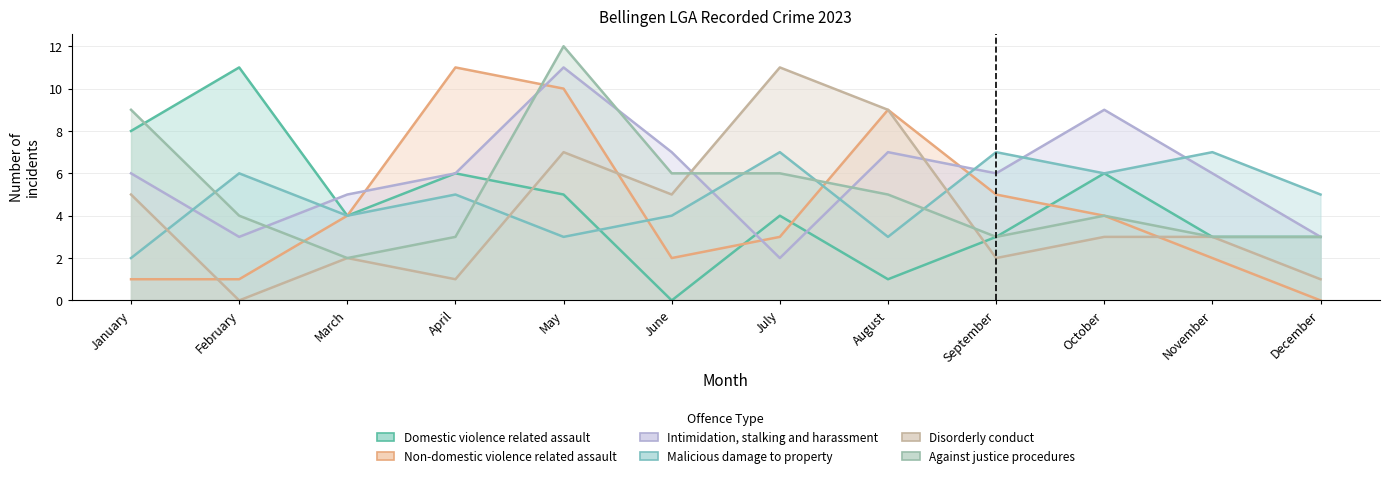

Reading left to right, what are all the values shown in this chart?

Domestic violence related assault: January=8	February=11	March=4	April=6	May=5	June=0	July=4	August=1	September=3	October=6	November=3	December=3
Non-domestic violence related assault: January=1	February=1	March=4	April=11	May=10	June=2	July=3	August=9	September=5	October=4	November=2	December=0
Intimidation, stalking and harassment: January=6	February=3	March=5	April=6	May=11	June=7	July=2	August=7	September=6	October=9	November=6	December=3
Malicious damage to property: January=2	February=6	March=4	April=5	May=3	June=4	July=7	August=3	September=7	October=6	November=7	December=5
Disorderly conduct: January=5	February=0	March=2	April=1	May=7	June=5	July=11	August=9	September=2	October=3	November=3	December=1
Against justice procedures: January=9	February=4	March=2	April=3	May=12	June=6	July=6	August=5	September=3	October=4	November=3	December=3